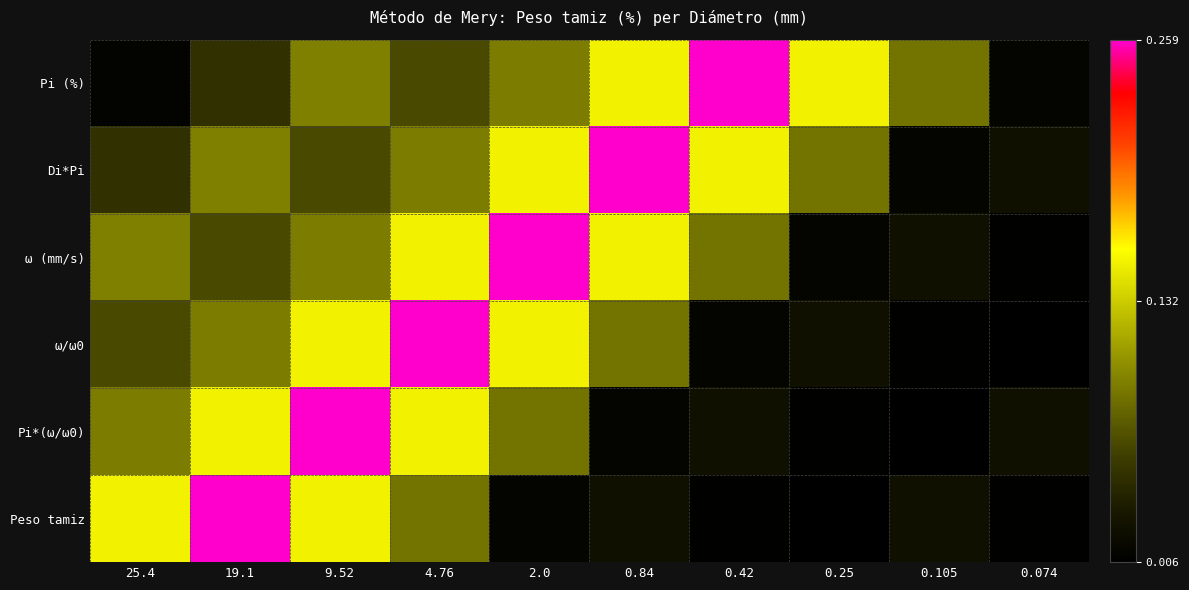

At 19.1, list the series in order from largest to smallest.

Peso tamiz, Pi*(ω/ω0), Di*Pi, ω/ω0, ω (mm/s), Pi (%)